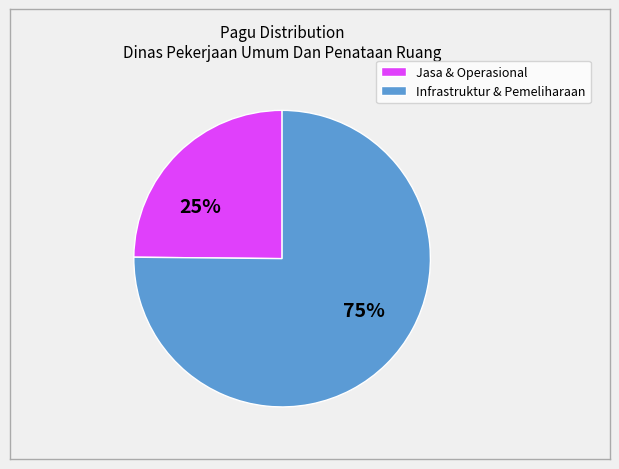

To the nearest percent, what is the average slice percentage?

50%